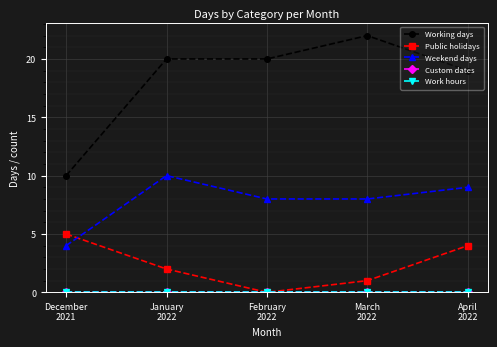

At how many categories does at least one series exceed 17?

4